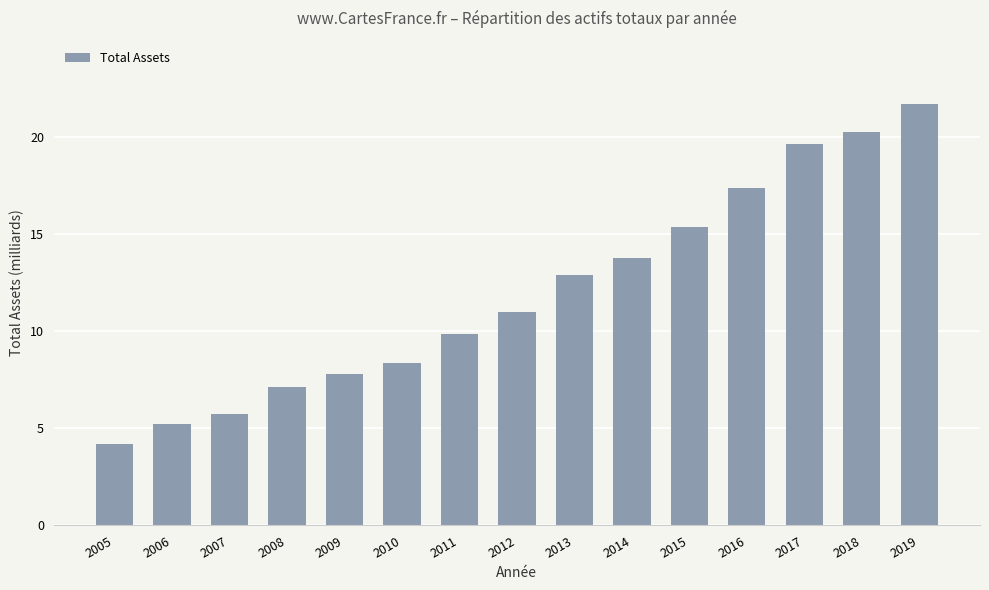

What value does the data have at 2007?

5.7